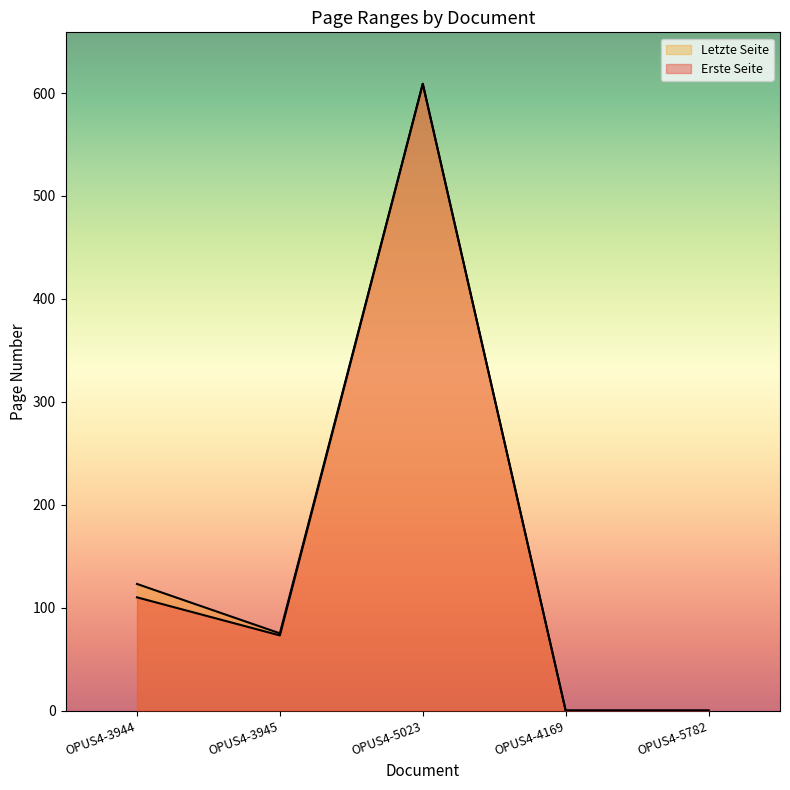

What is the maximum value shown in the chart?

609